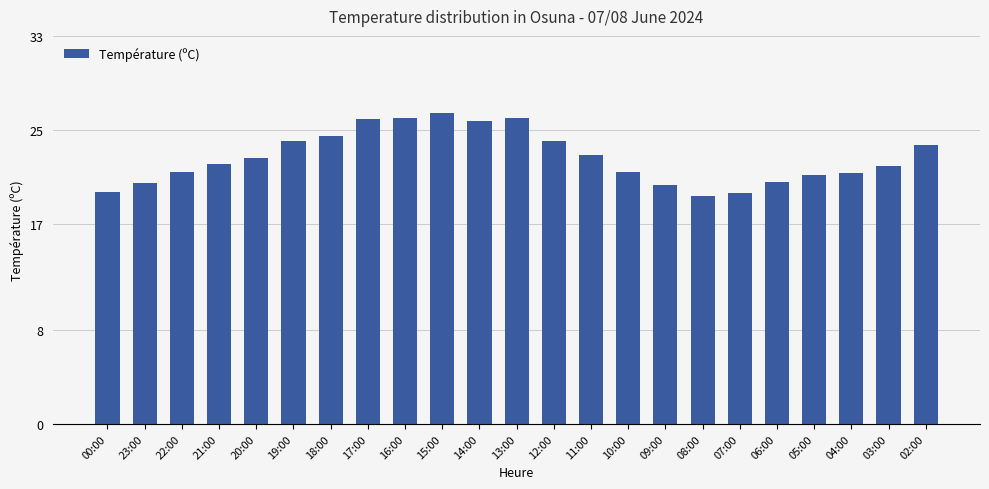

What is the minimum value shown in the chart?

19.4